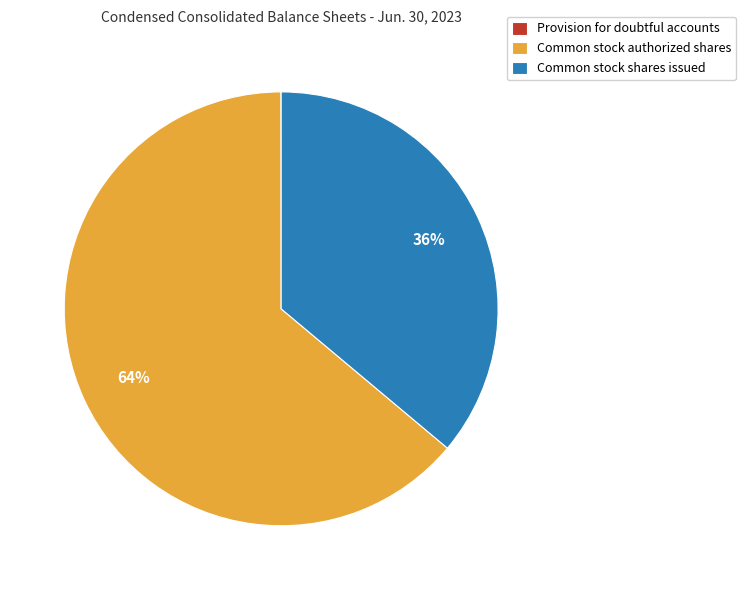

To the nearest percent, what is the difference between the largest and smallest slice percentages?

64%